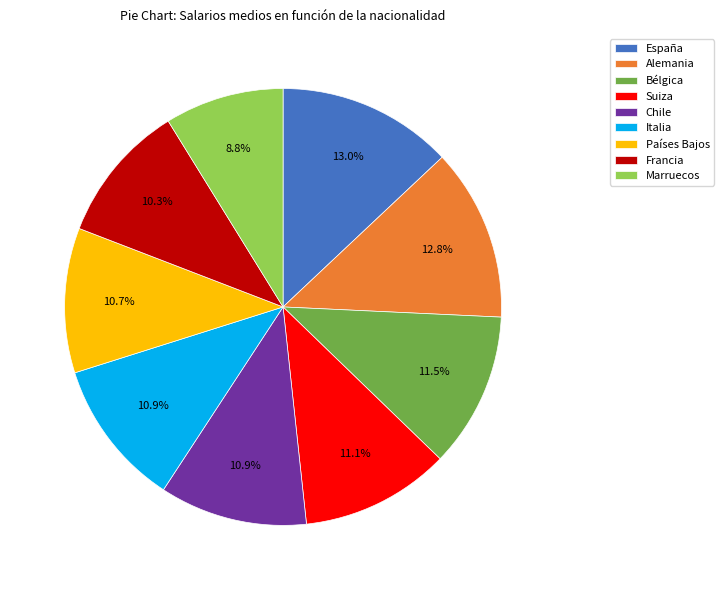

To the nearest percent, what is the difference between the largest and smallest slice percentages?

4%